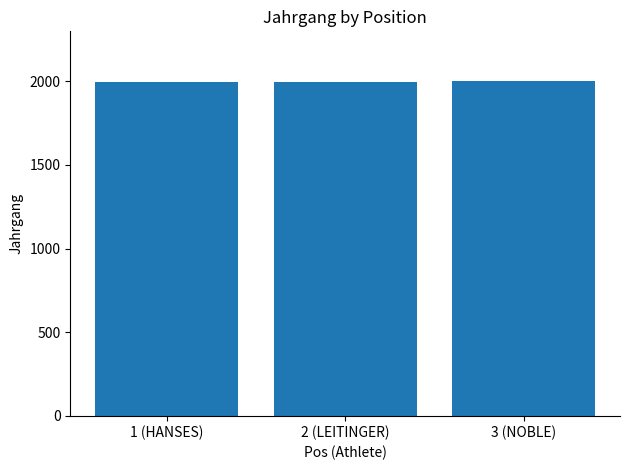

What is the label of the 1st bar from the right?

3 (NOBLE)